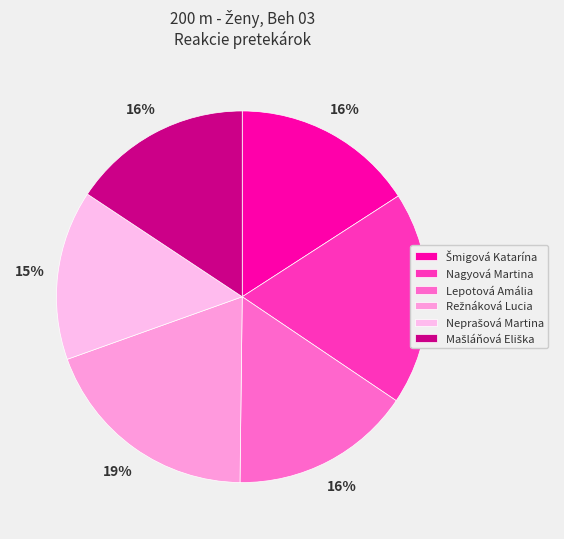

How many slices are in this pie chart?

6